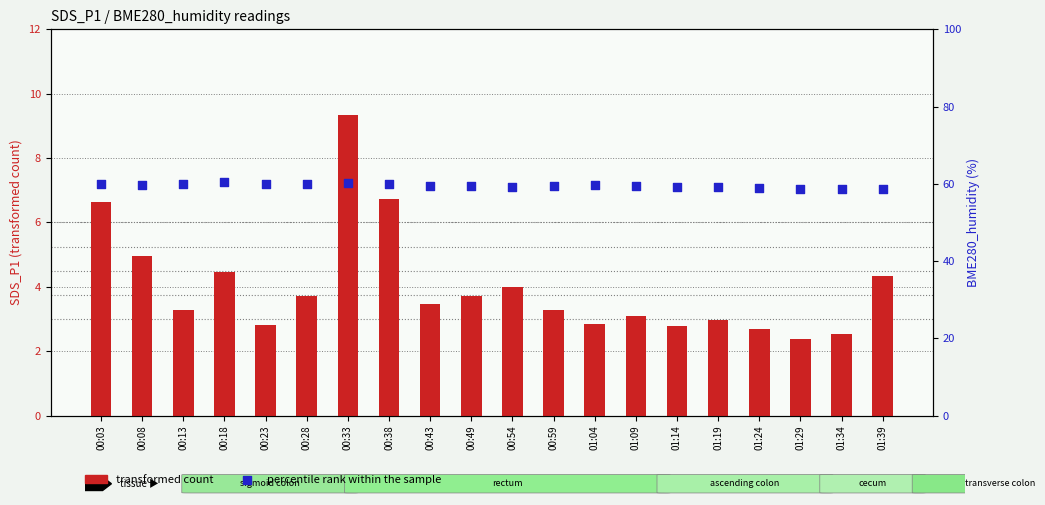

What are all the series names shown in the legend?

transformed count, percentile rank within the sample